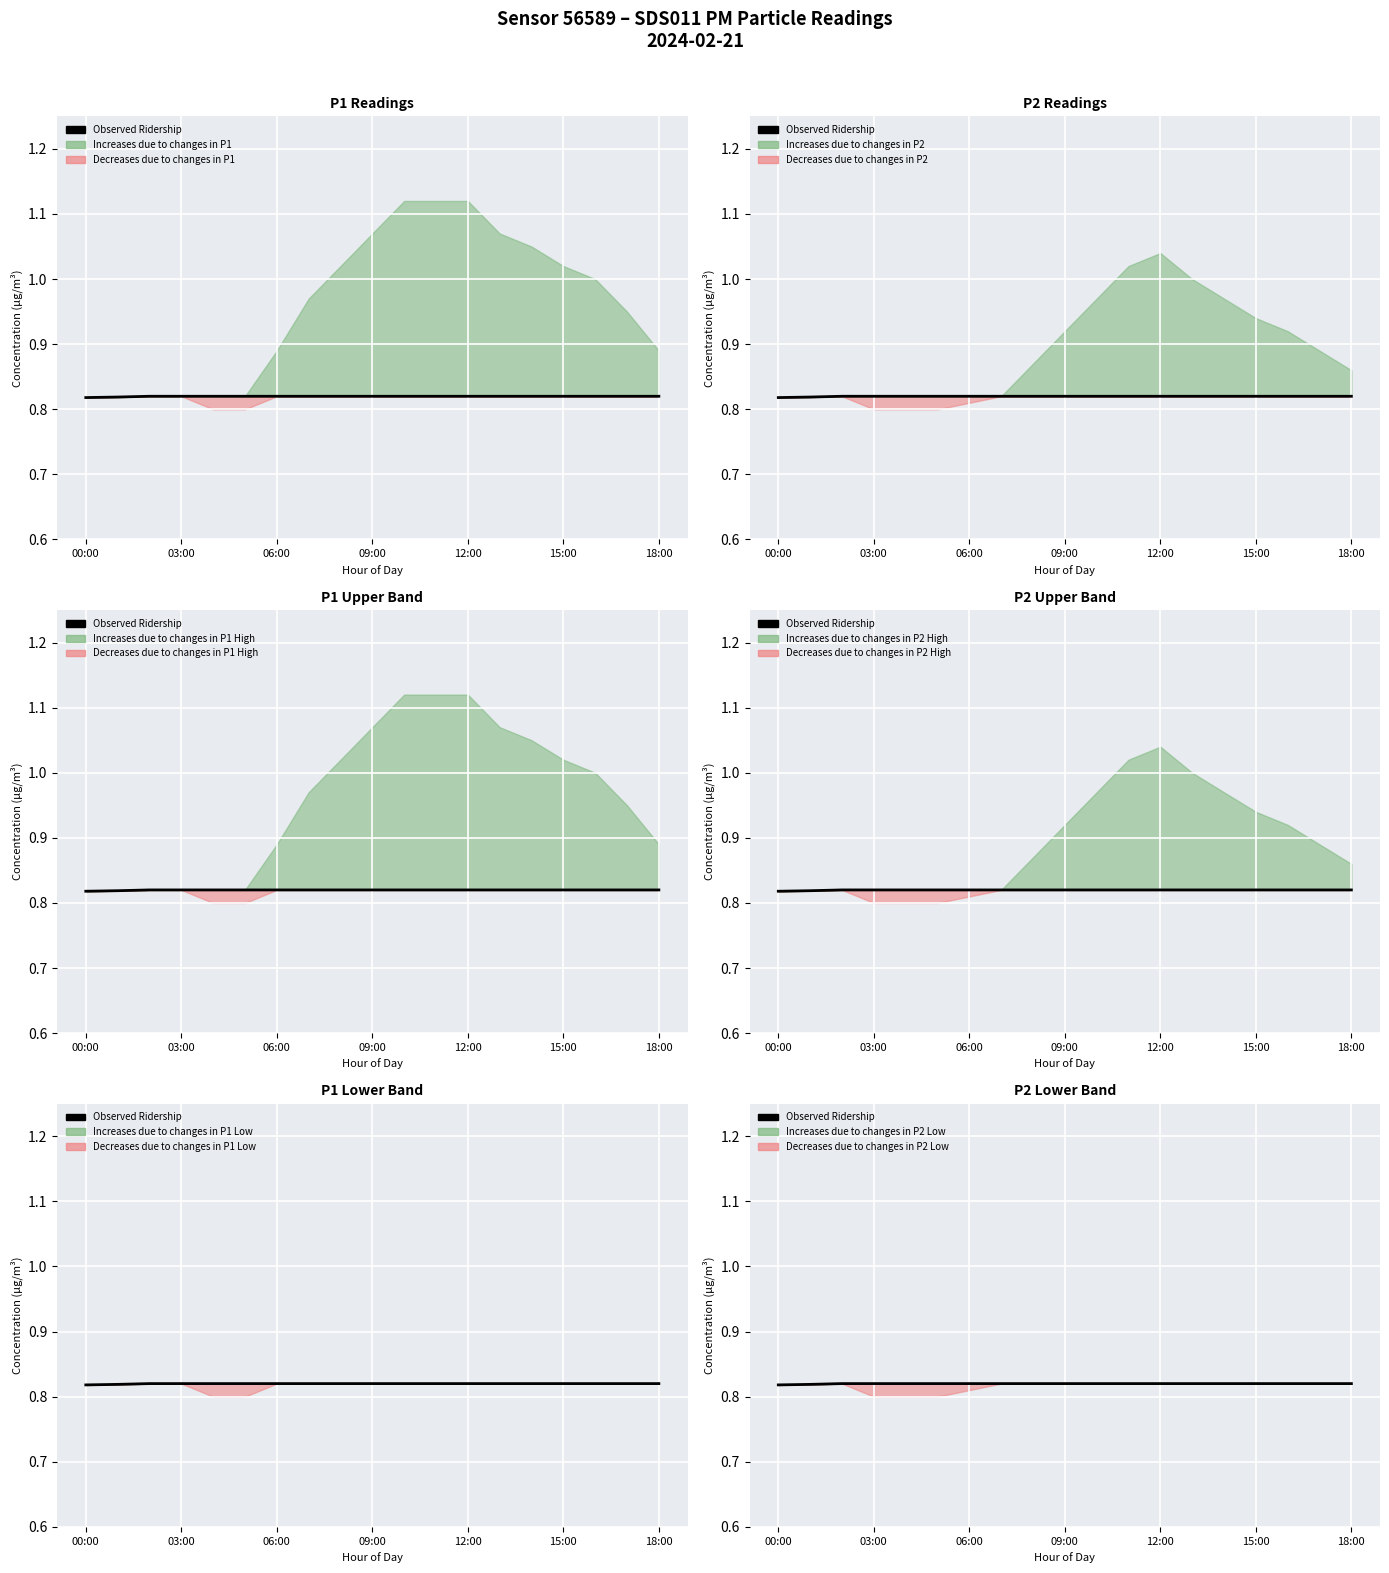

Read the value at 8.

0.8